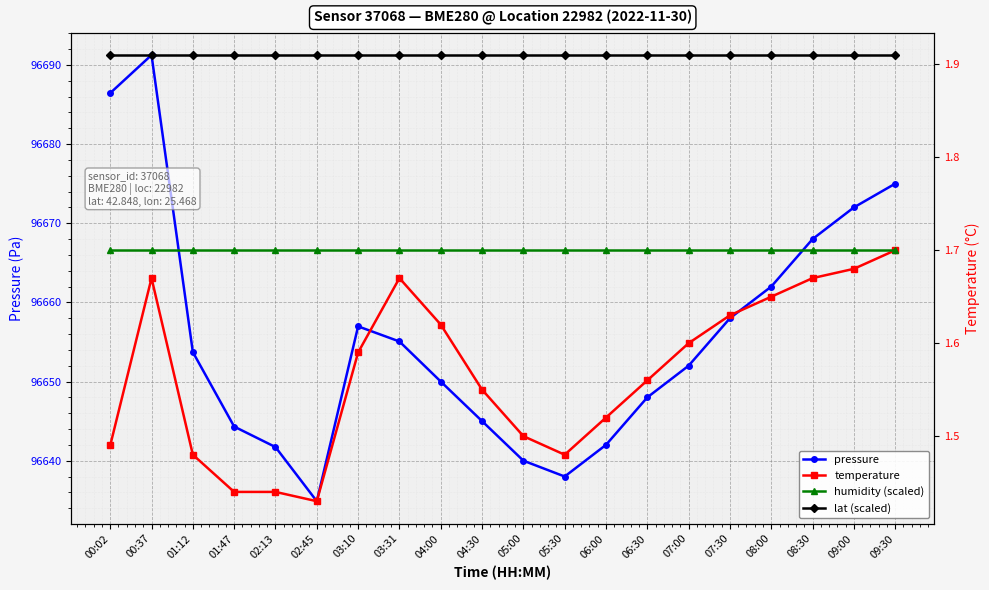

True or false: humidity (scaled) has a value of 2.6 at 02:45.

False